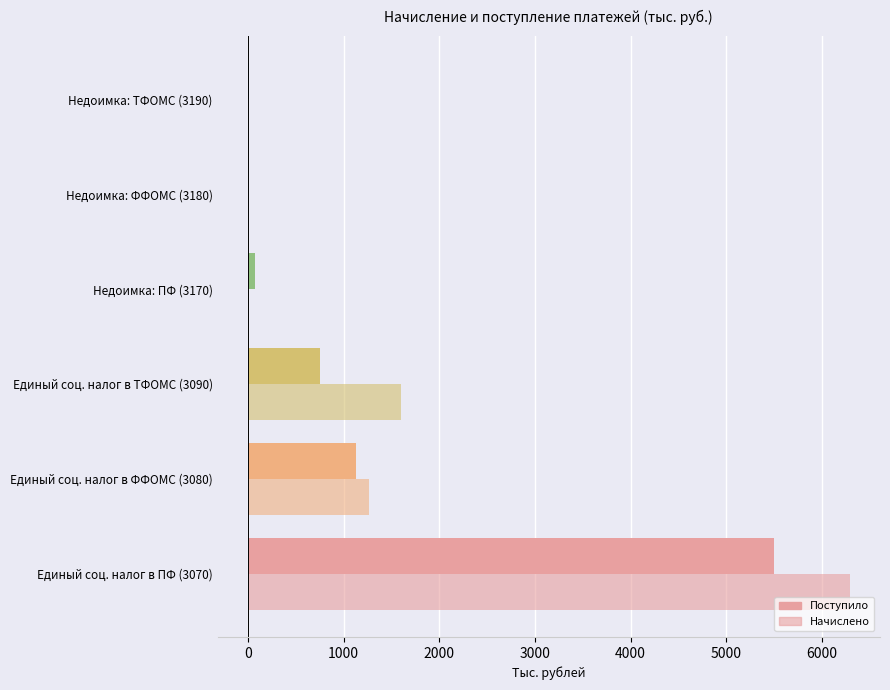

What is the difference between the maximum and minimum values in the Поступило series?

5502